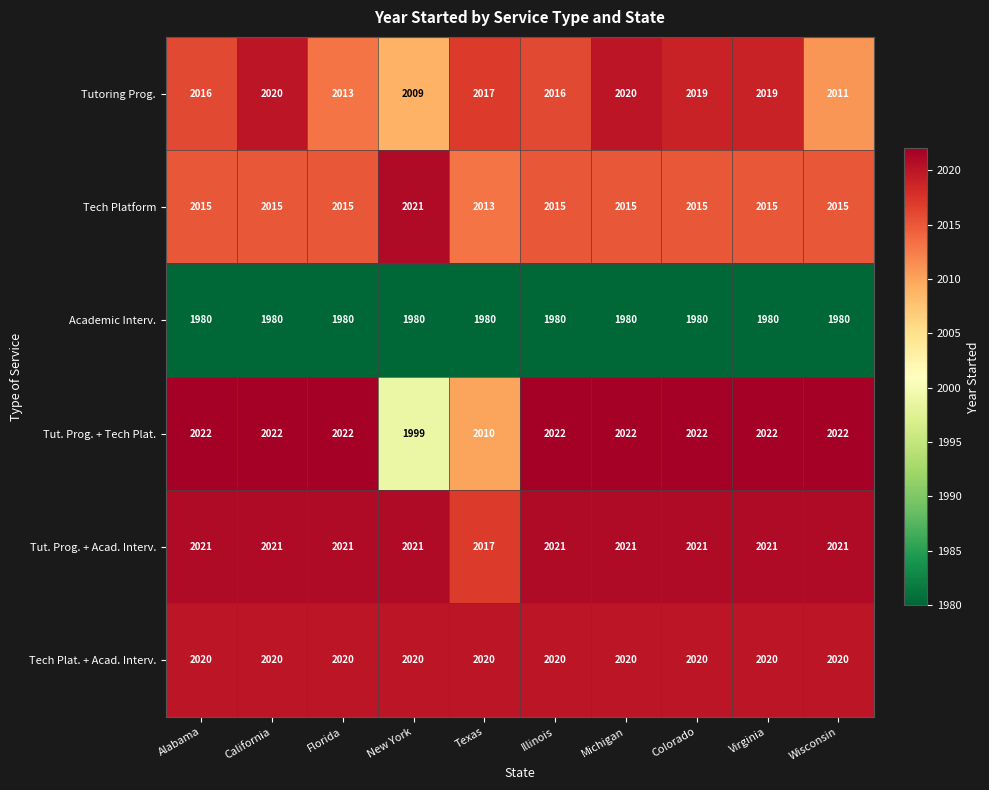

What is the average value of the Tech Platform series?

2015